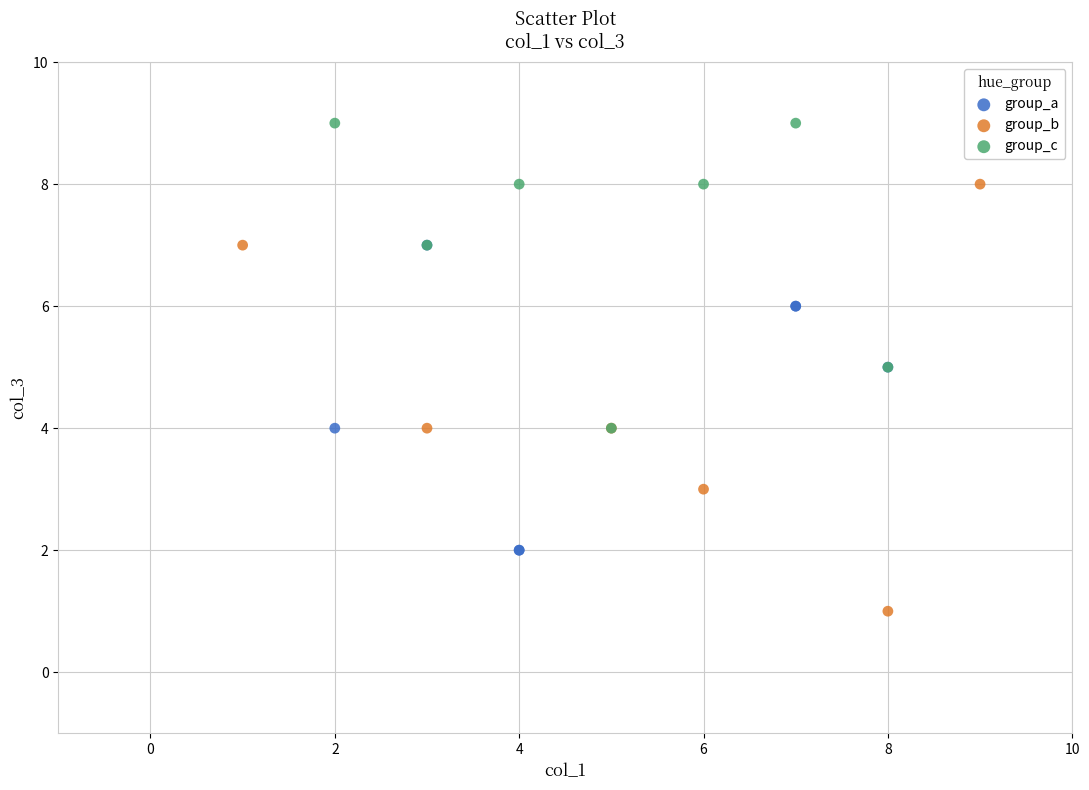

Which series contains the highest Y value?

group_c